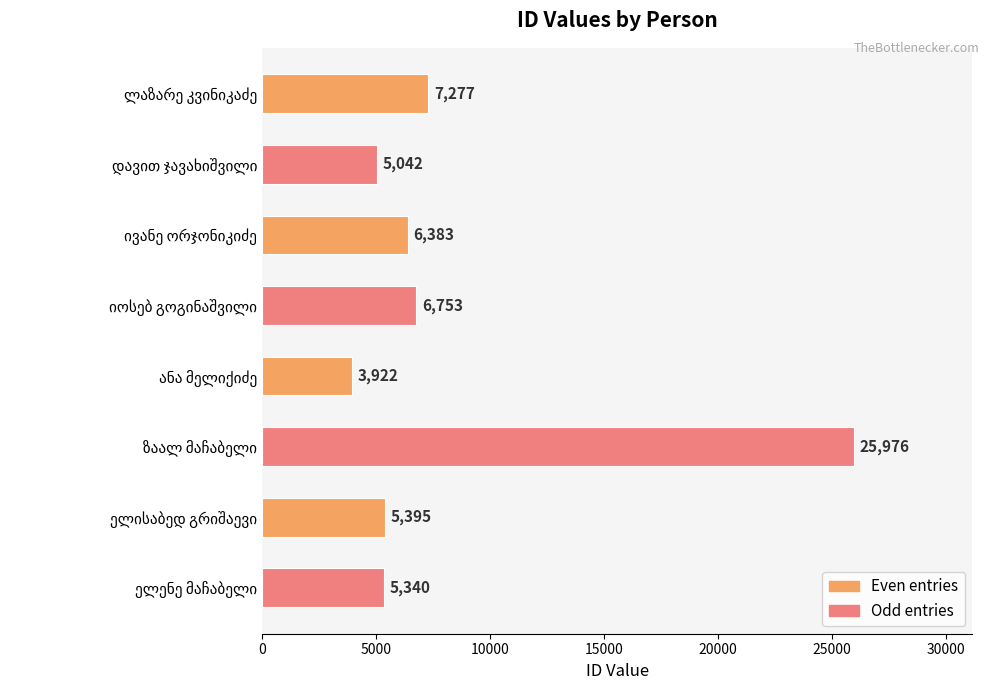

What is the average value?

8261